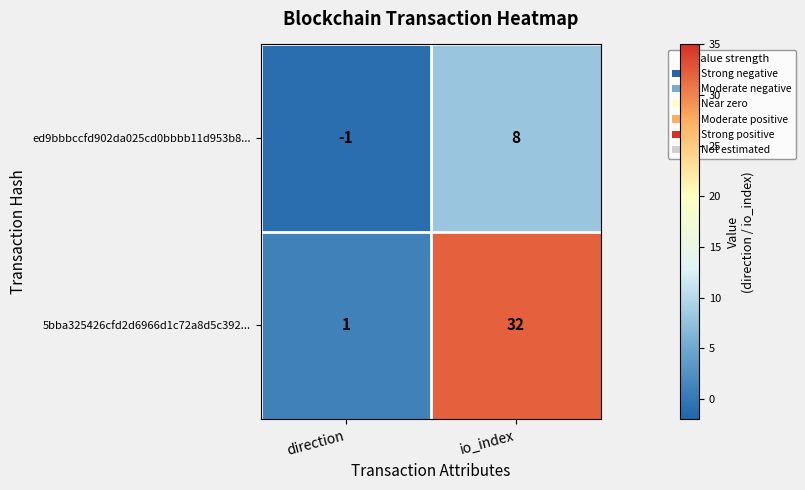

At which label is ed9bbbccfd902da025cd0bbbb11d953b8... closest to 3?

direction